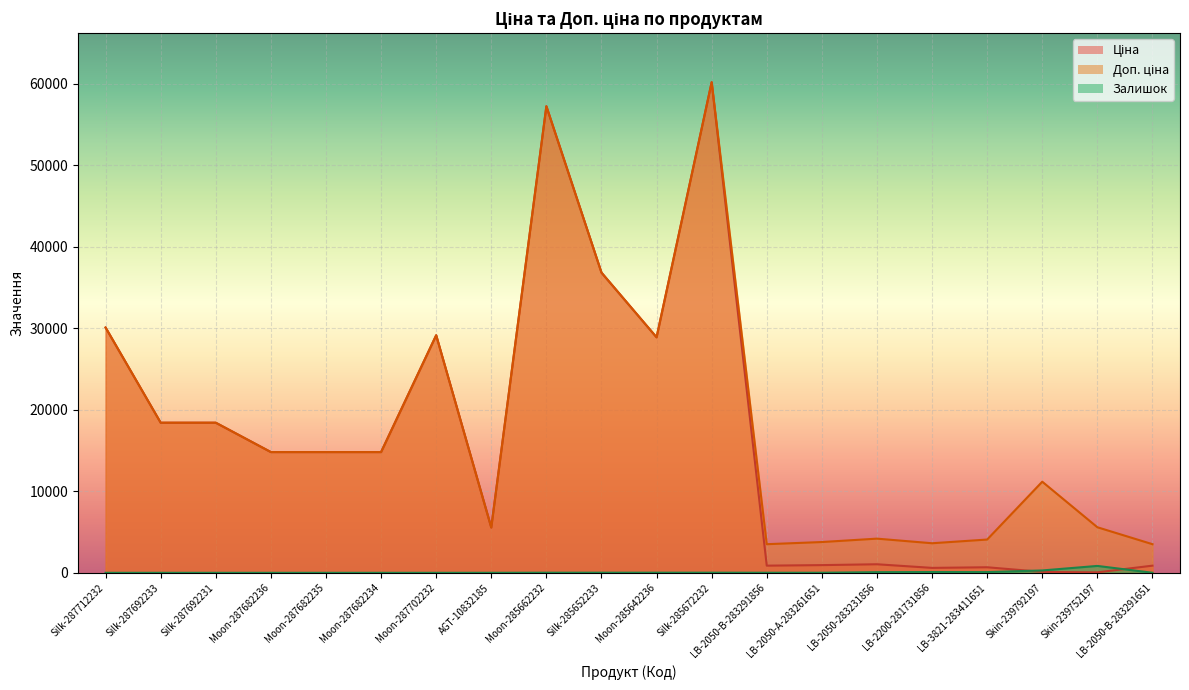

At how many categories does at least one series exceed 19128?

6